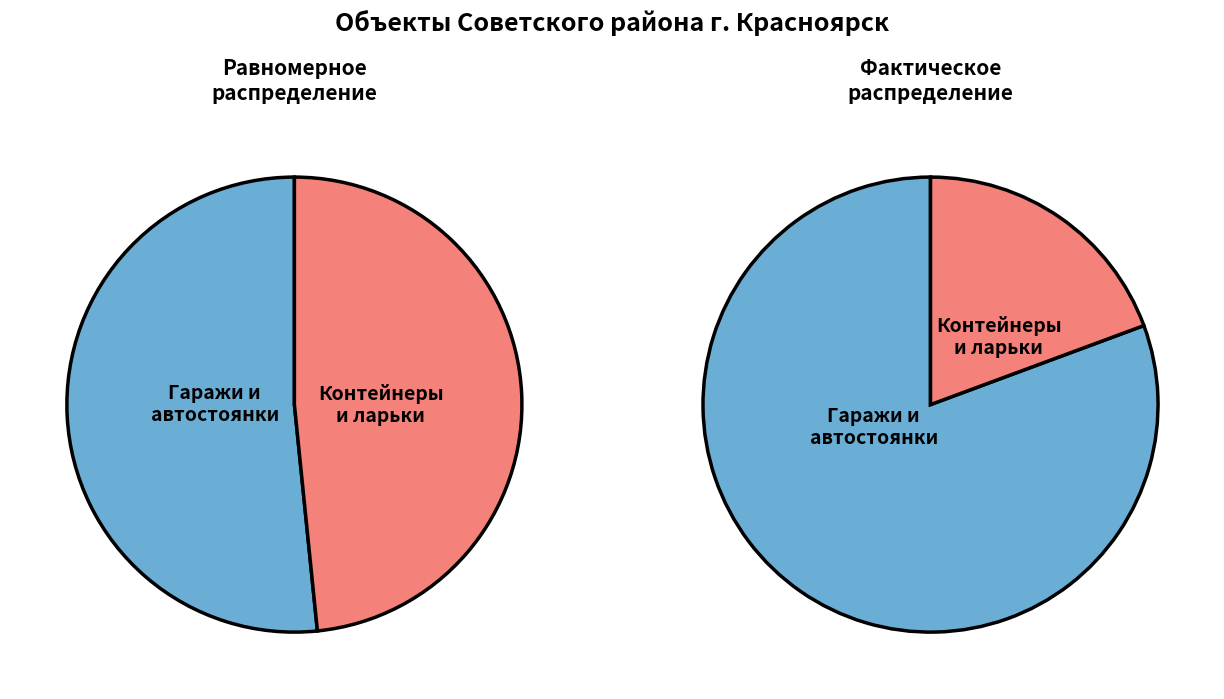

True or false: металлический контейнер accounts for 1% of the total.

False